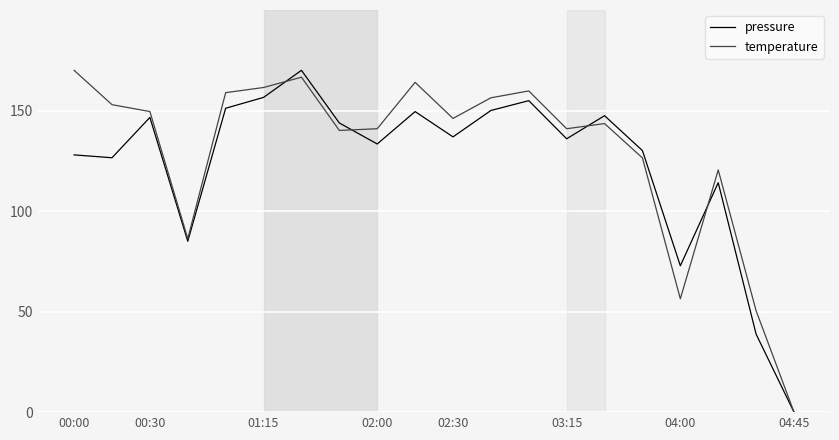

What is the maximum value shown in the chart?

170.0